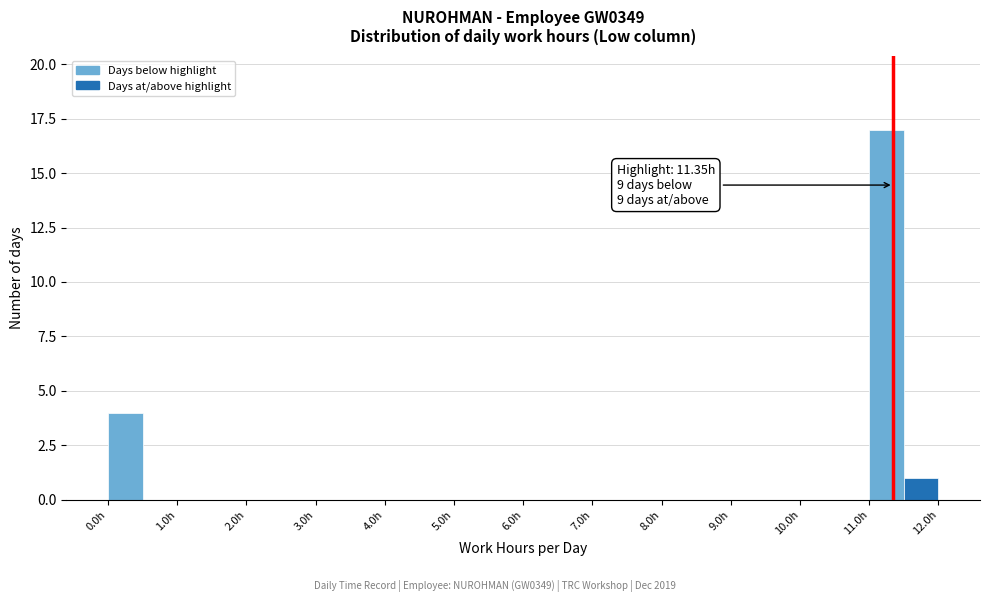

Which range on the x-axis has the tallest bar?

11.0 to 11.5